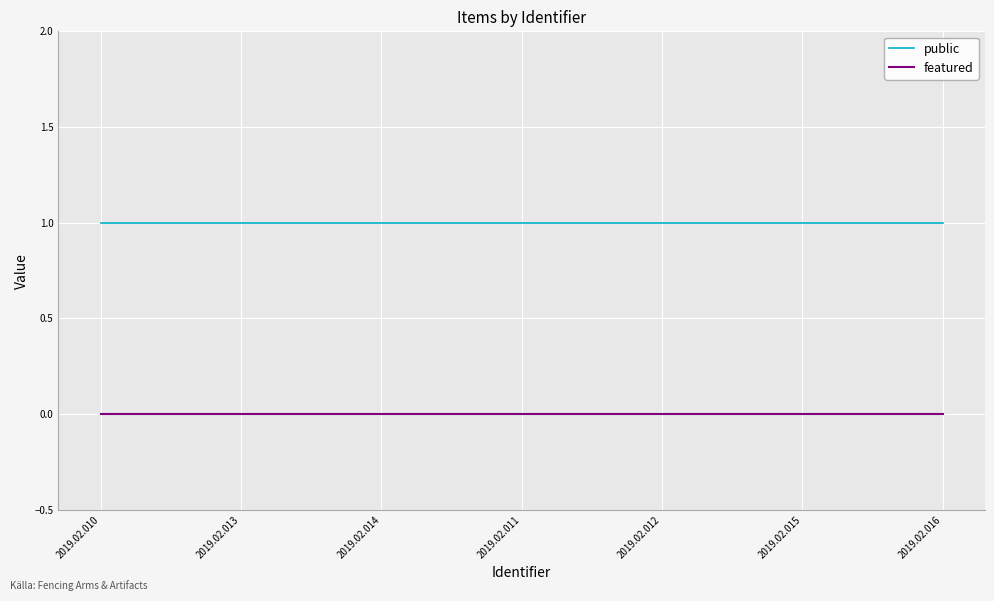

Reading left to right, list all the values displayed in this chart.

public: 1	1	1	1	1	1	1
featured: 0	0	0	0	0	0	0